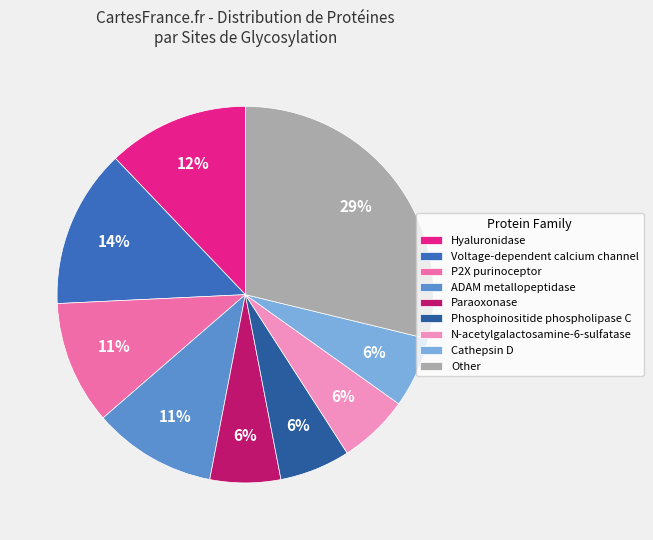

True or false: Voltage-dependent calcium channel accounts for 14% of the total.

True